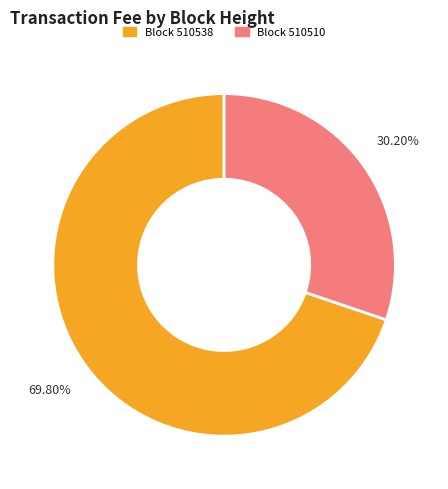

How many slices are in this pie chart?

2